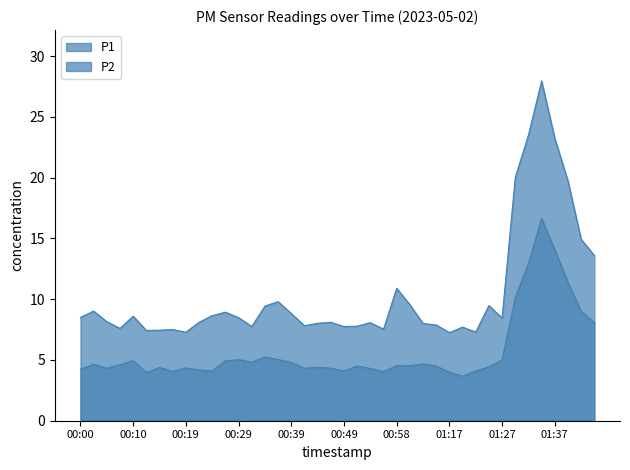

The value of P1 at 01:01 is 6.1. True or false?

False